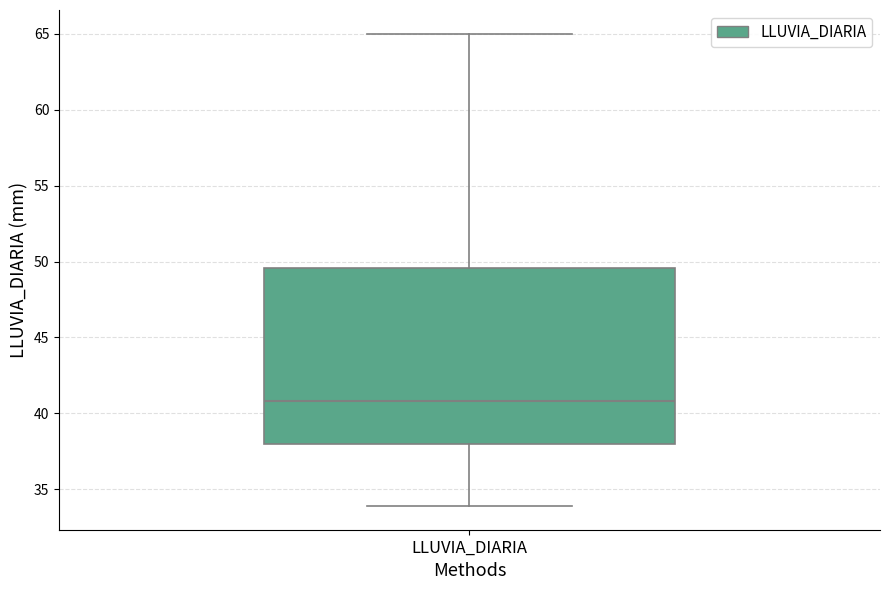

Transcribe this box plot: give where the median line is, the range the box spans, and where the two whiskers end, as read against the y-axis. The values are not printed on the chart, so give them approximately, as read against the axis.

median 41.0, box 38.0 to 49.5, whiskers 34.0 to 65.0